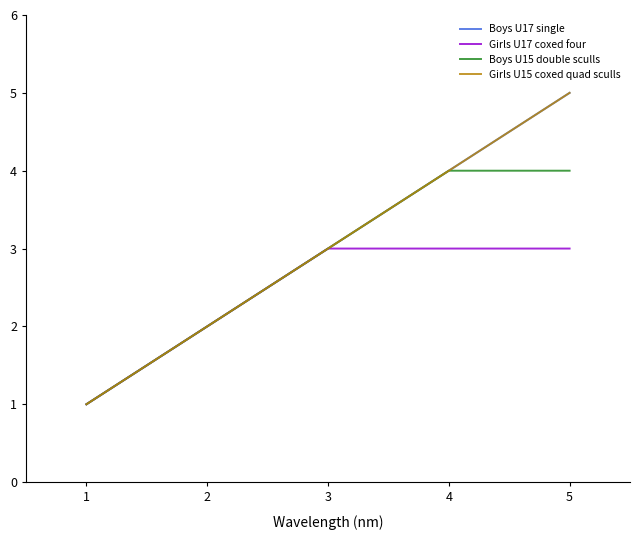

Is this an area chart (filled region under the line)?

No